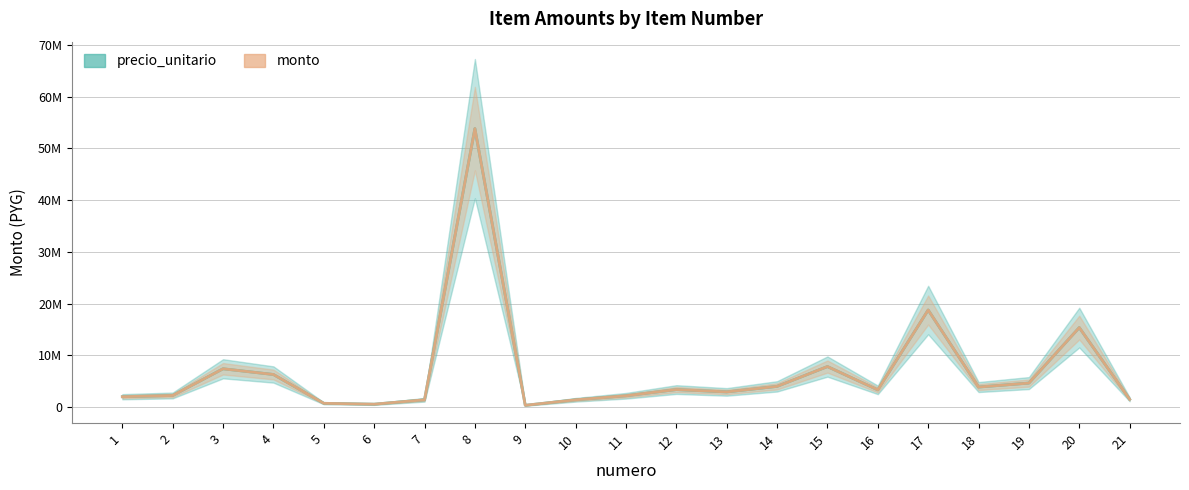

Reading left to right, transcribe all the data shown in this chart.

precio_unitario: 1=2000000	2=2244030	3=7399200	4=6295440	5=726713	6=559305	7=1407930	8=53809650	9=343584	10=1408962	11=2186033	12=3384665	13=2930085	14=4000000	15=7828000	16=3325630	17=18755100	18=3869020	19=4636170	20=15358000	21=1500000
monto: 1=2000000	2=2244030	3=7399200	4=6295440	5=726713	6=559305	7=1407930	8=53809650	9=343584	10=1408962	11=2186033	12=3384665	13=2930085	14=4000000	15=7828000	16=3325630	17=18755100	18=3869020	19=4636170	20=15358000	21=1500000